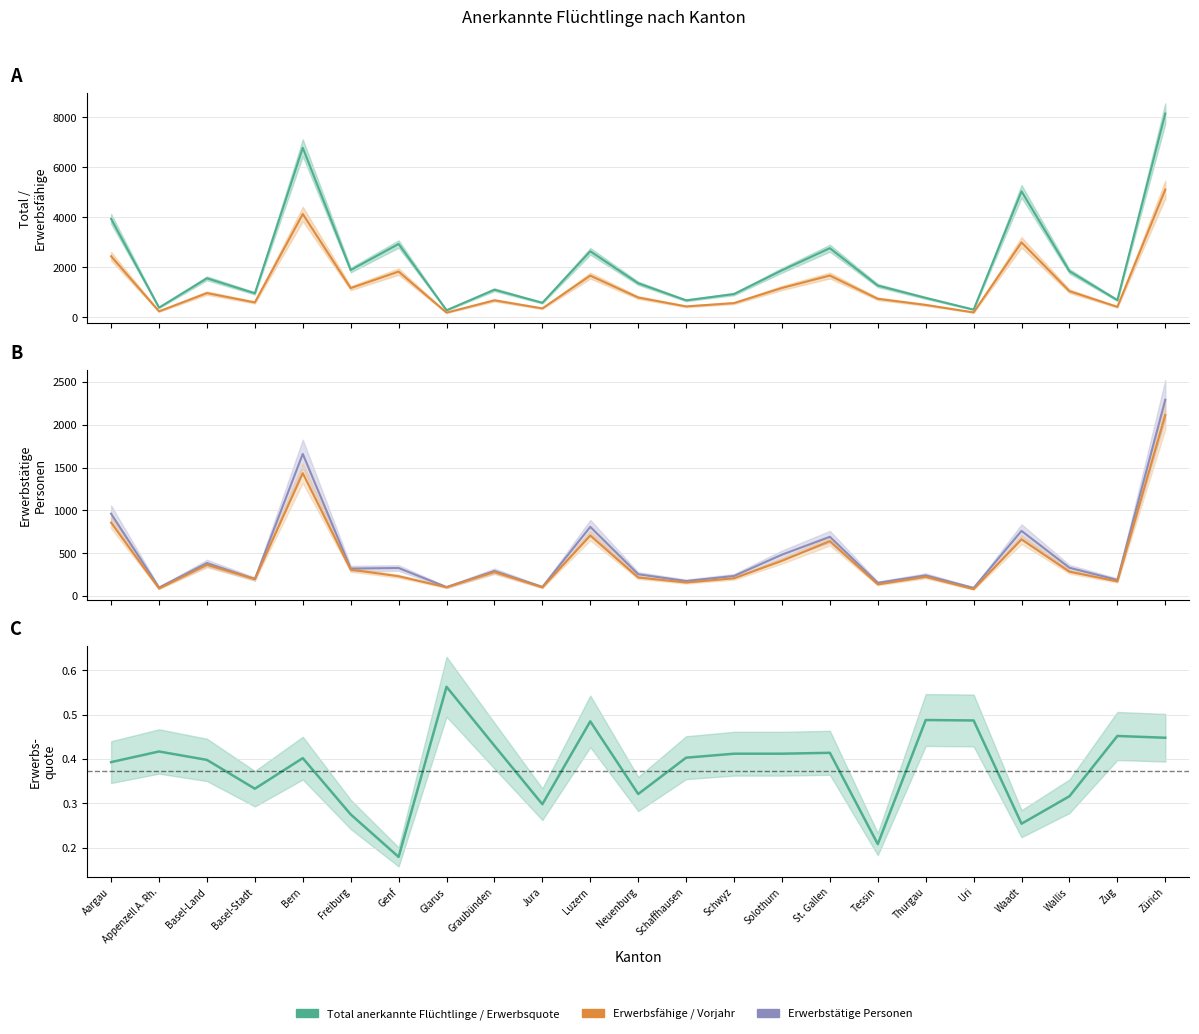

True or false: Erwerbstätige Personen and Erwerbsquote intersect in this chart.

False